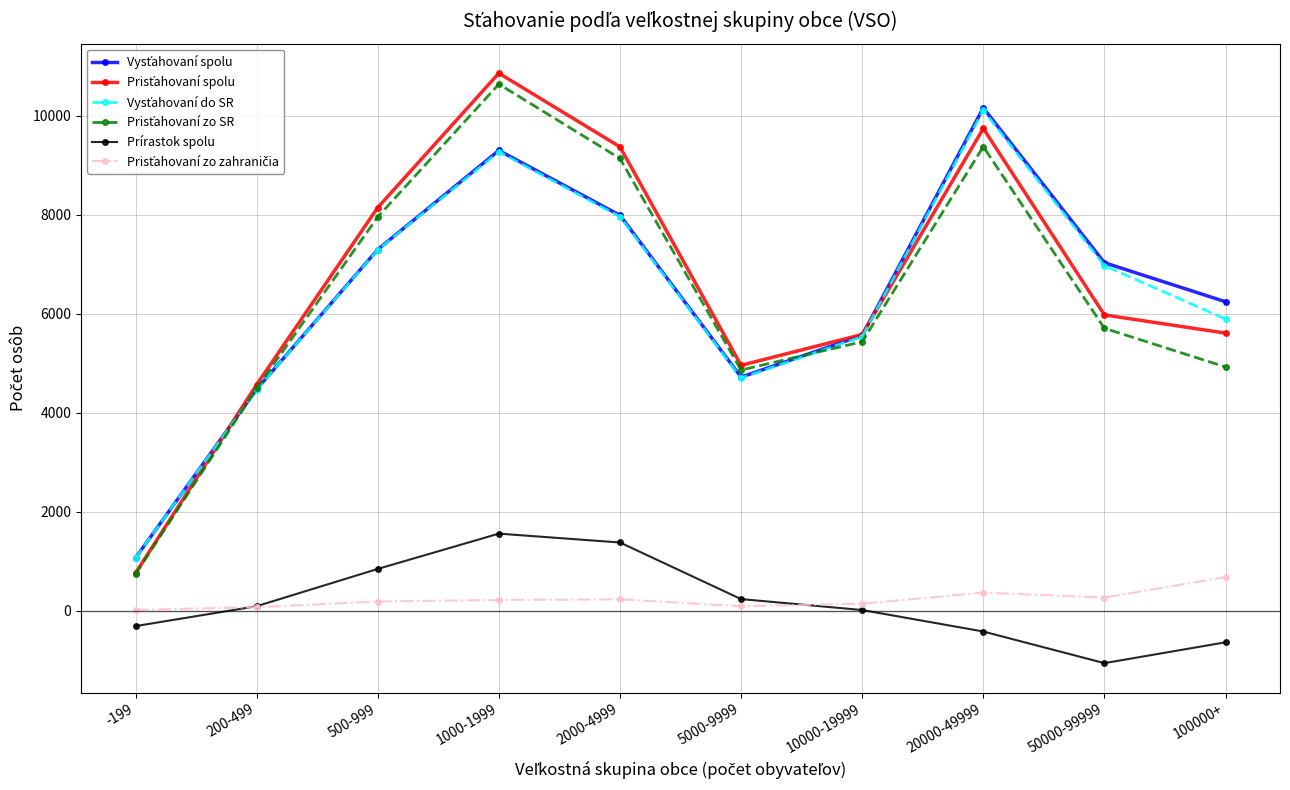

What is the label of the 2nd point from the left?

200-499